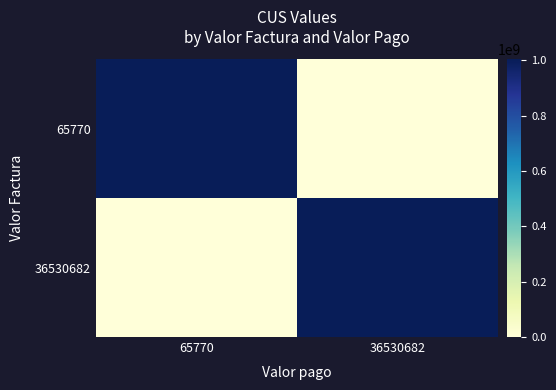

Reading left to right, list all the values displayed in this chart.

65770: 65770=1004264274	36530682=0
36530682: 65770=0	36530682=1004396052